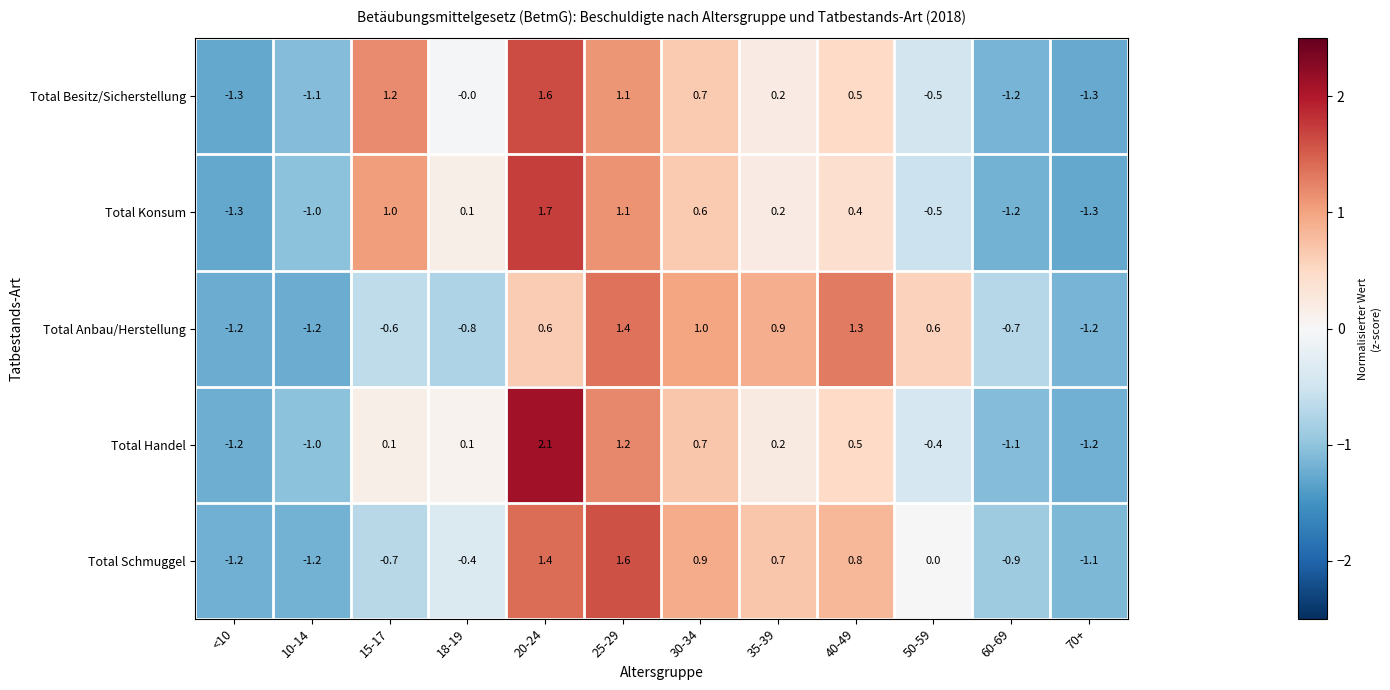

True or false: Total Konsum has a value of 0.2 at 35-39.

True